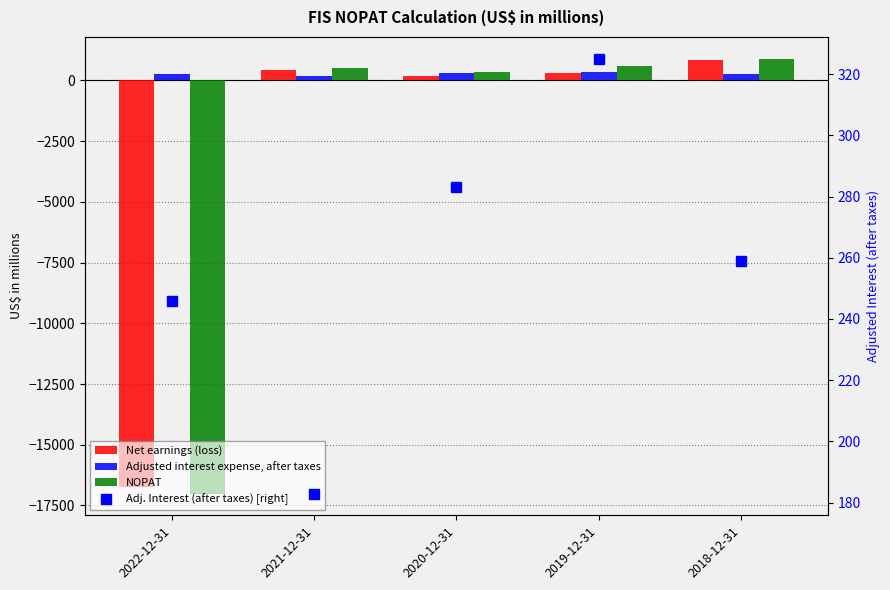

At which label does NOPAT first exceed 524?

2019-12-31